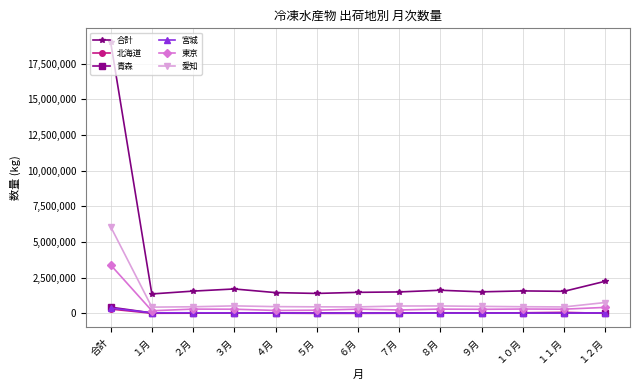

True or false: 合計 and 青森 intersect in this chart.

False